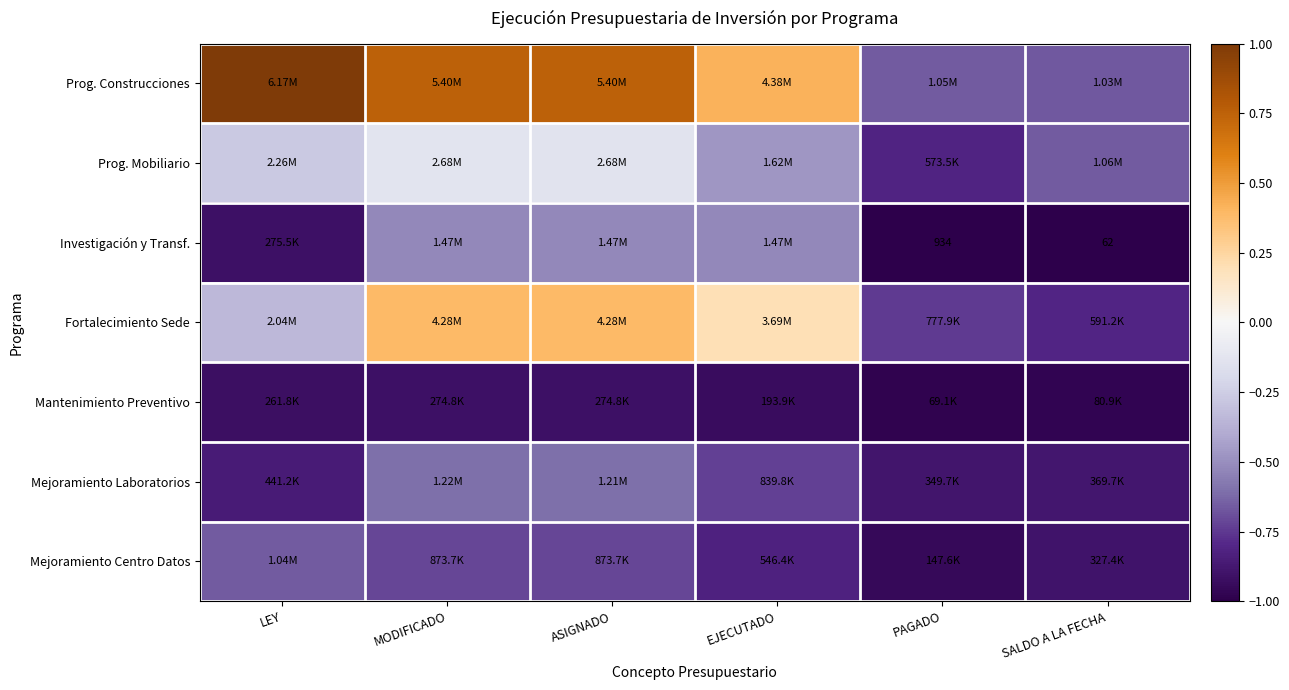

At how many categories does at least one series exceed 0?

4